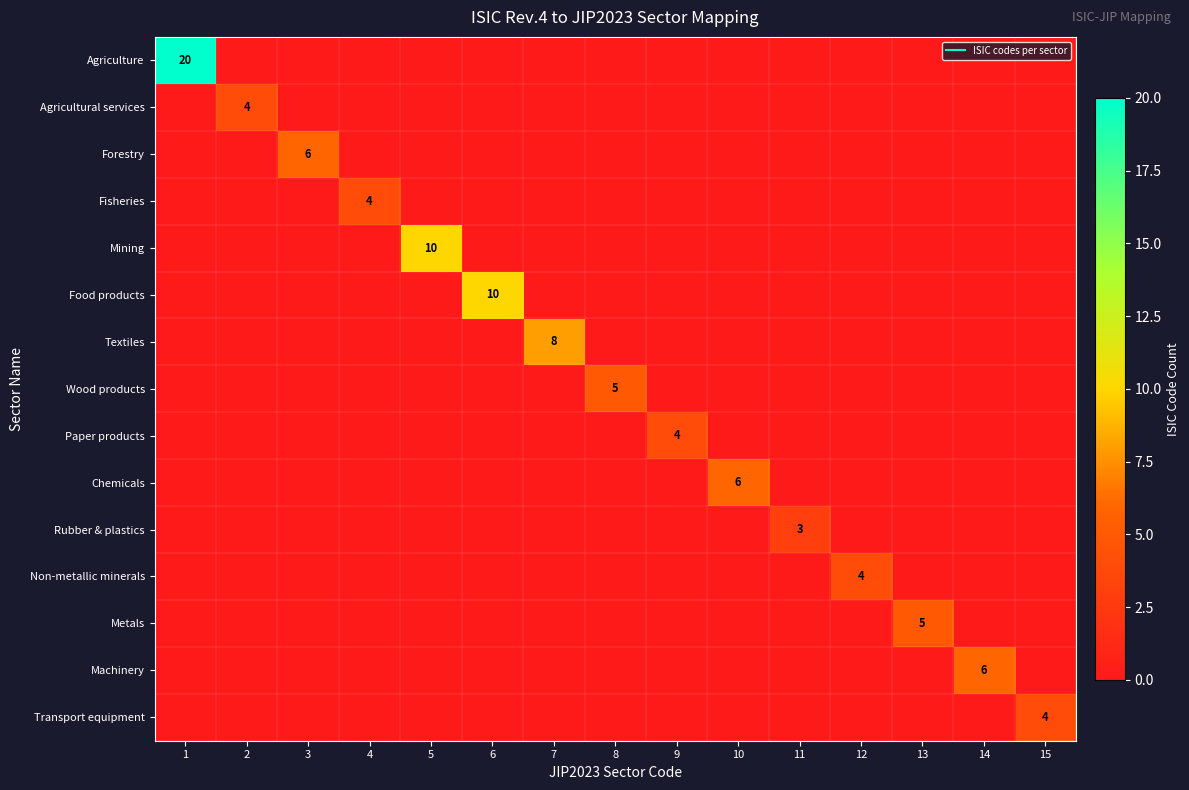

How many categories are shown in the chart?

15